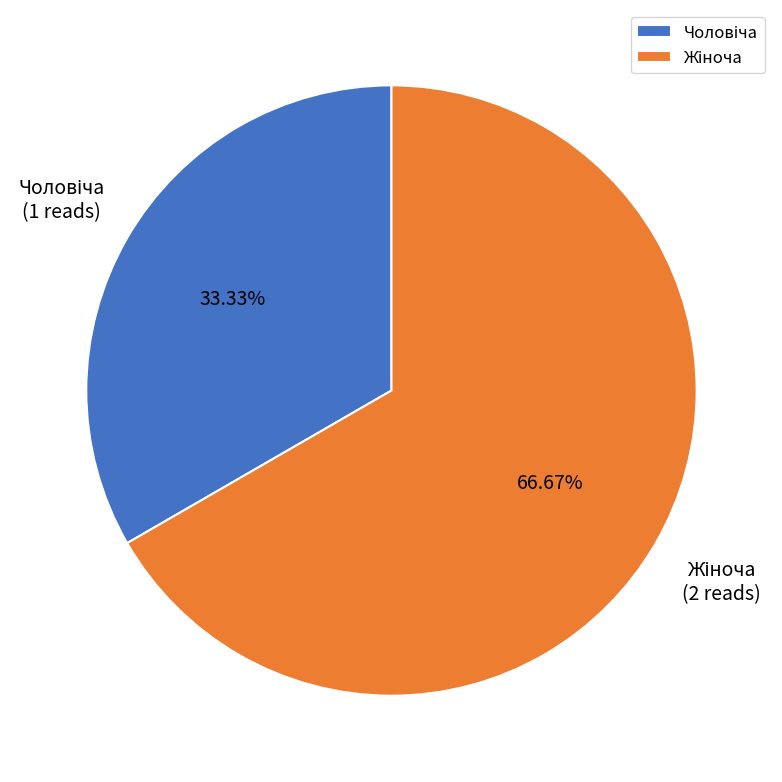

Is there a majority slice in this chart?

Yes